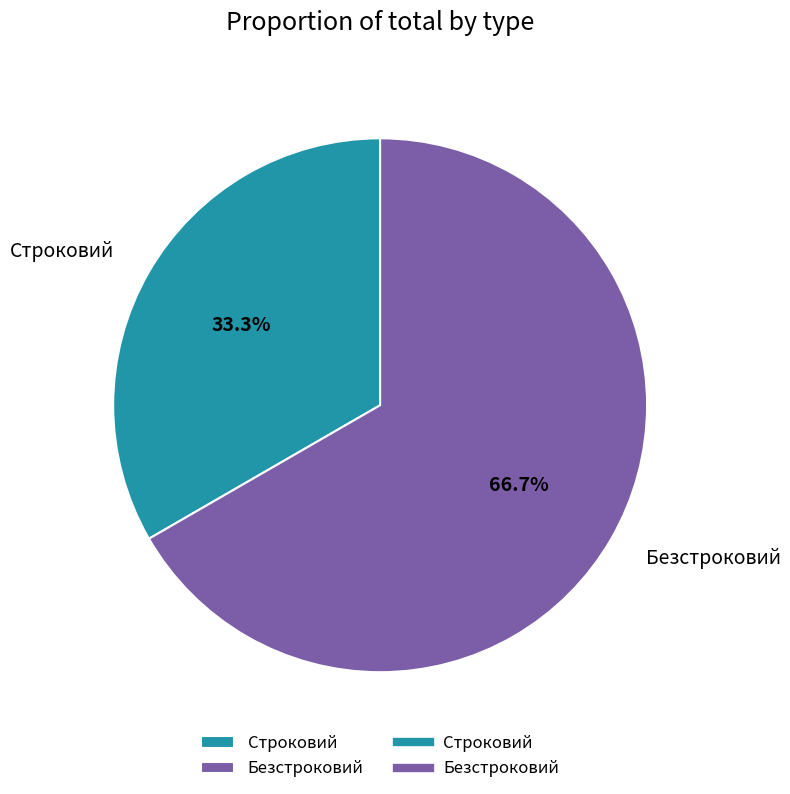

Which category has the biggest portion of the pie?

Безстроковий